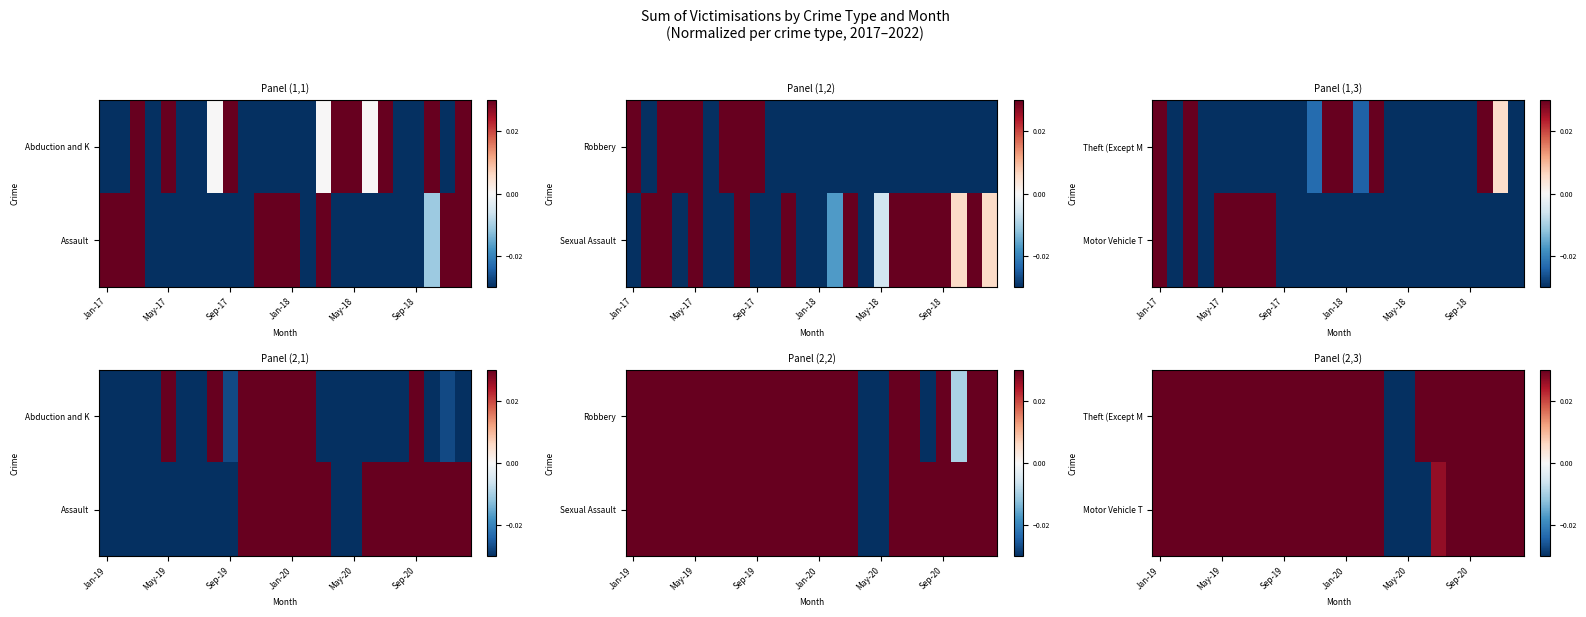

At how many categories does at least one series exceed 0?

22